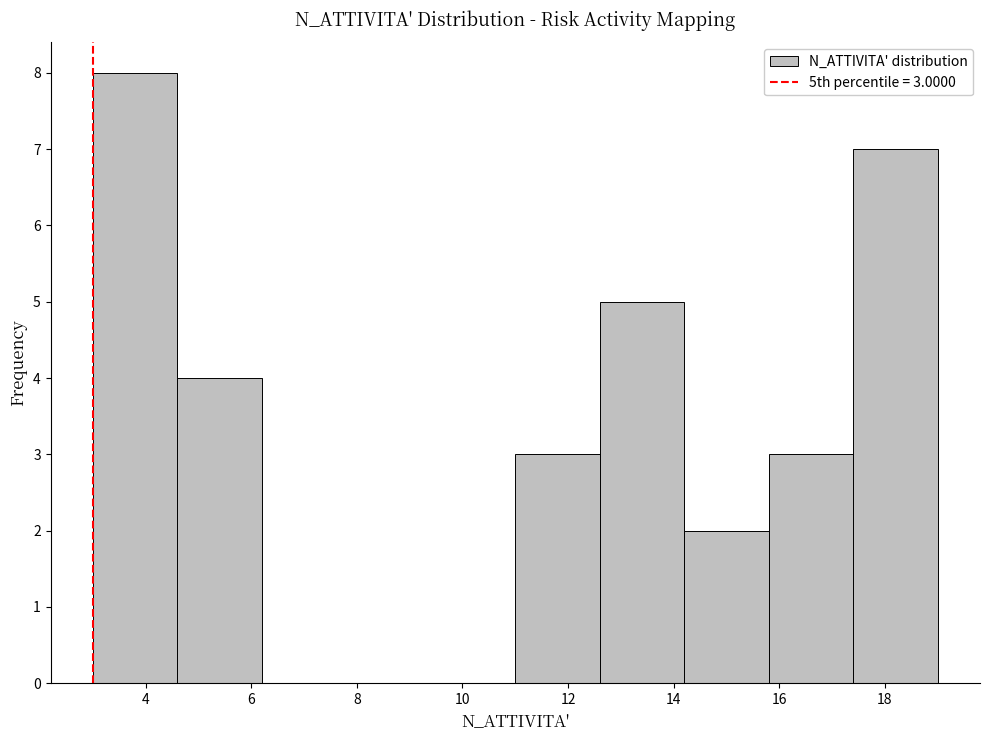

Over which range of the x-axis is the bar tallest?

3.0 to 4.6